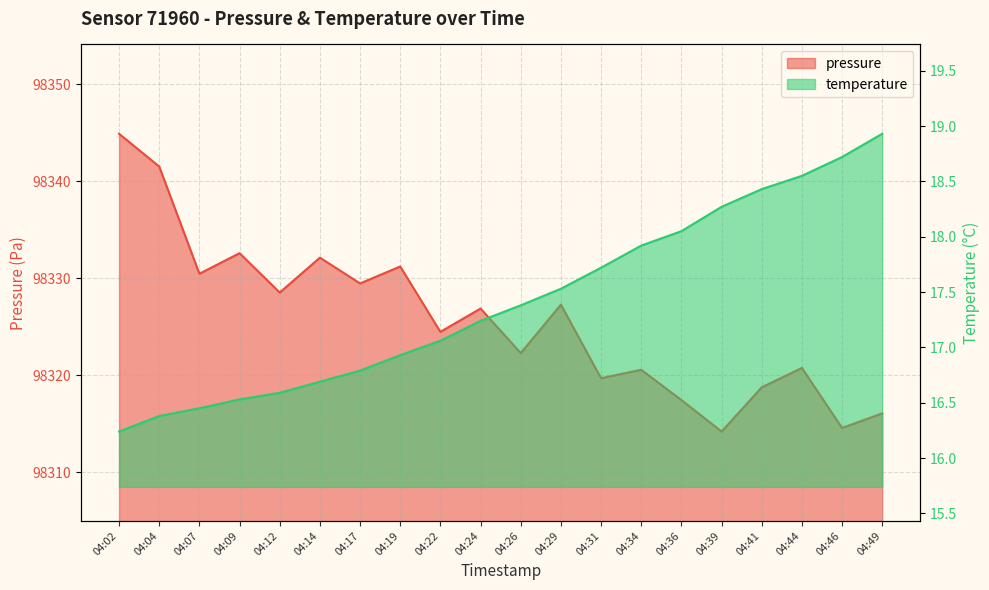

How many data points in temperature are above 17?

12